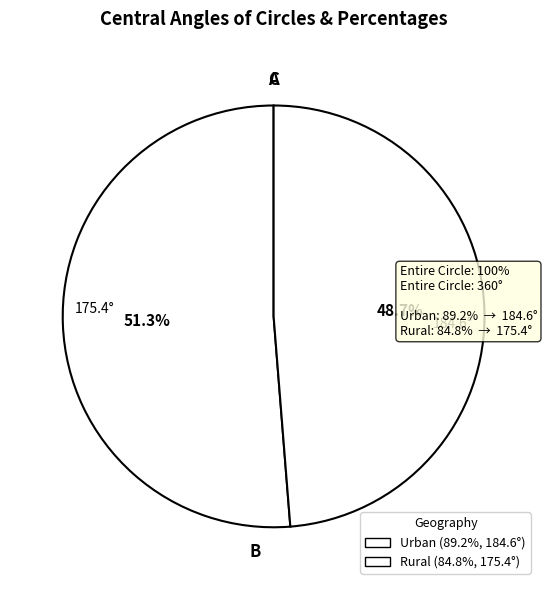

Rank the categories by value from lowest to highest.

Rural, Urban